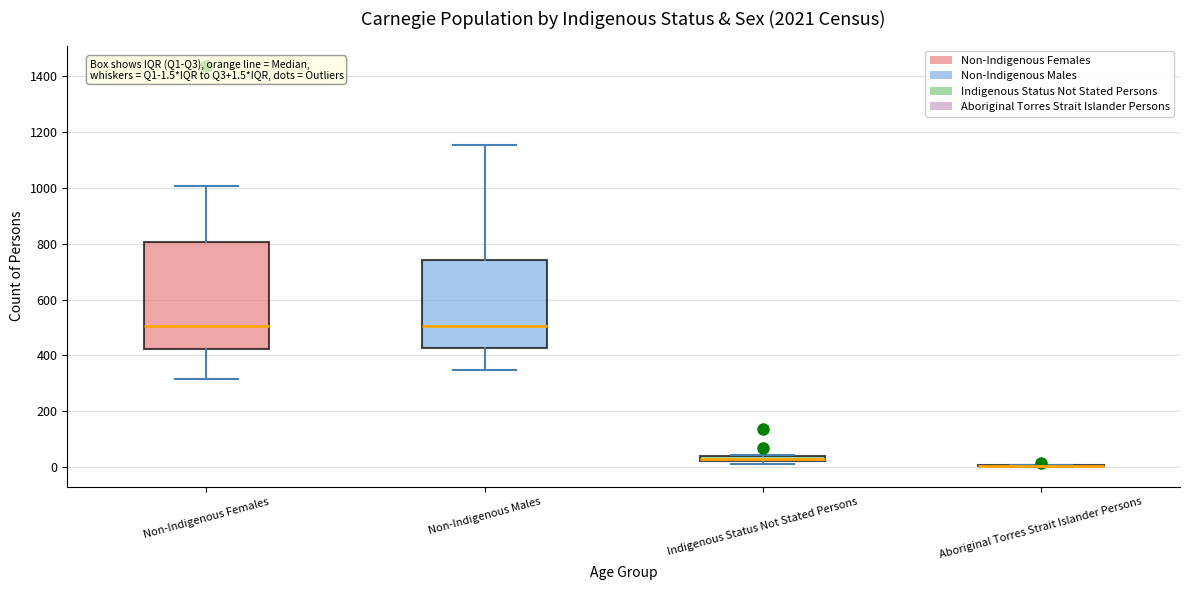

Which box is the tallest, from its lower edge to its upper edge?

Non-Indigenous Females